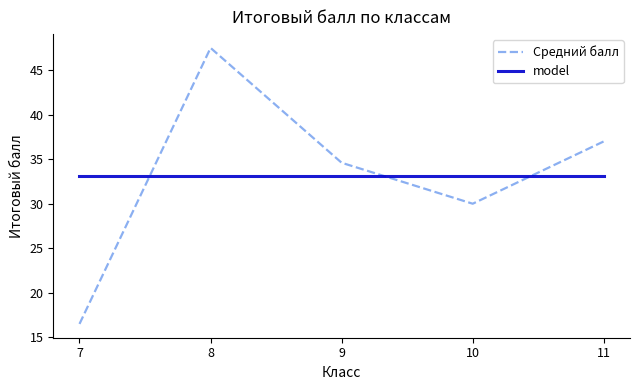

How many categories are shown in the chart?

5